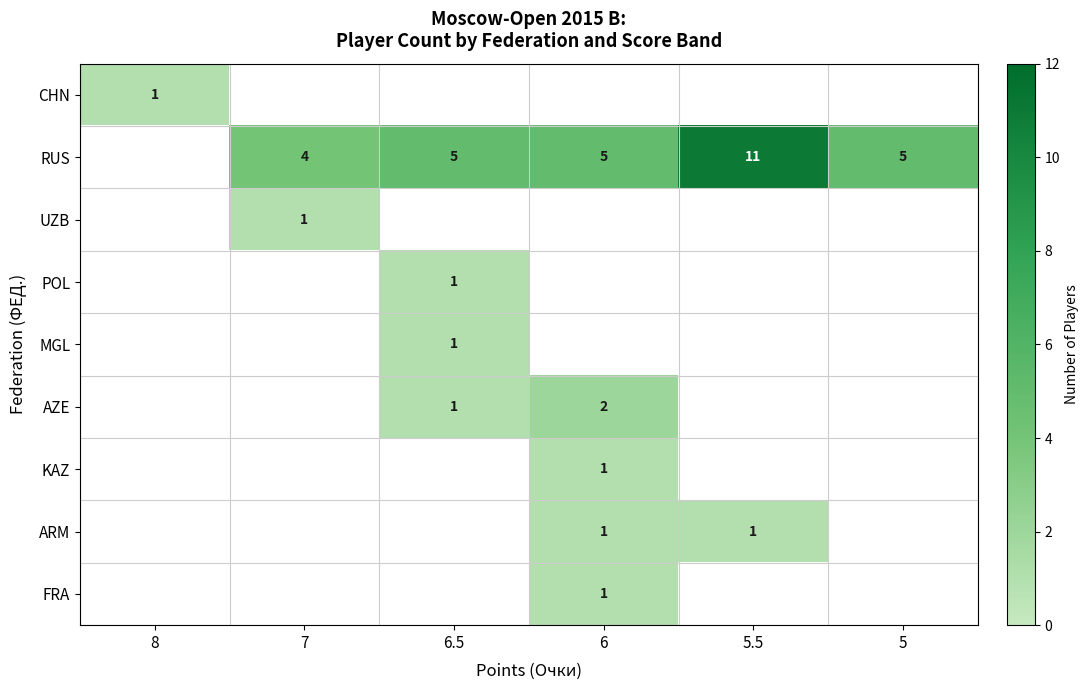

Which label corresponds to the largest value in the chart?

5.5